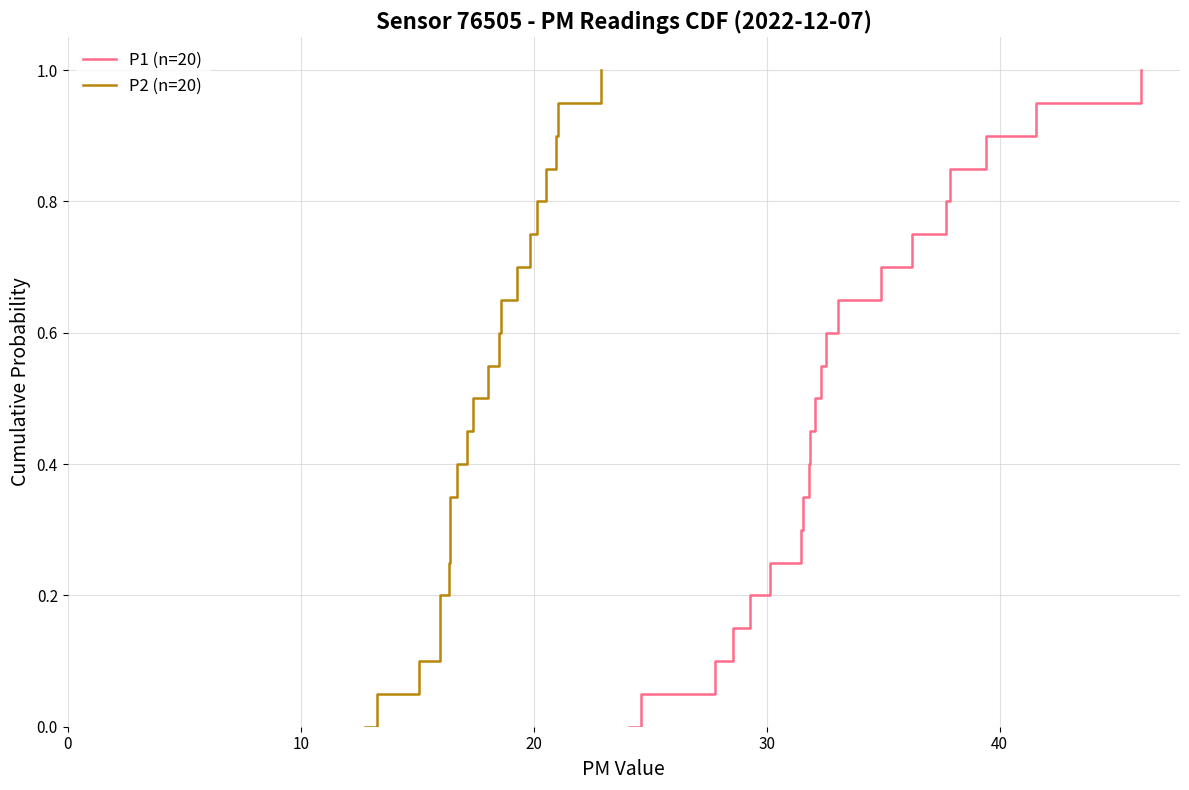

What is the highest value of the P1 (n=20) series?

1.0